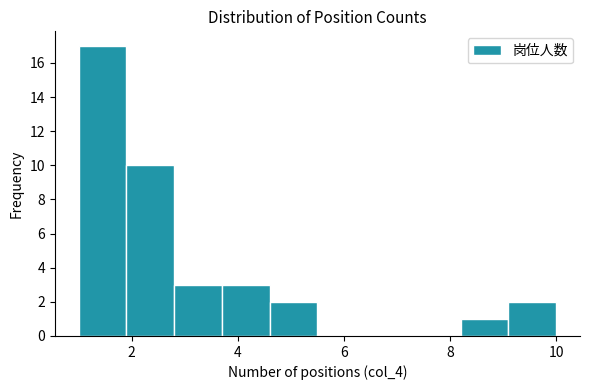

Reading left to right, list every bar in this chart as the range it spans on the x-axis followed by its height. Neither the bar edges nor the heights are printed on the chart, so give them approximately, as read against the axes.

1.0 to 1.9: 17
1.9 to 2.8: 10
2.8 to 3.7: 3
3.7 to 4.6: 3
4.6 to 5.5: 2
5.5 to 6.4: 0
6.4 to 7.3: 0
7.3 to 8.2: 0
8.2 to 9.1: 1
9.1 to 10.0: 2